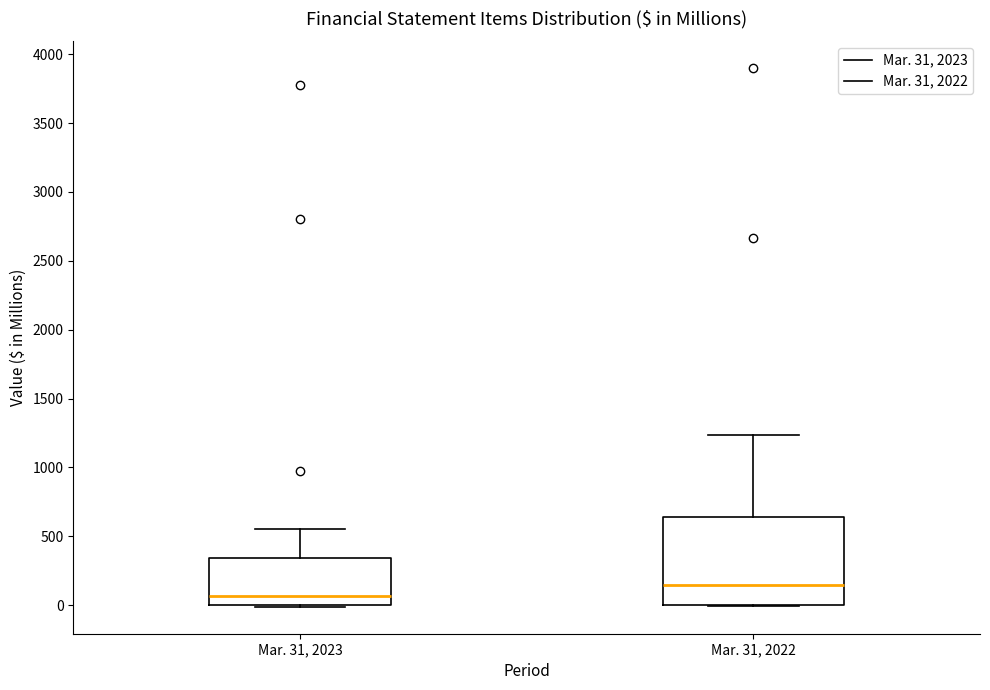

Which box's median line is the highest?

Mar. 31, 2022